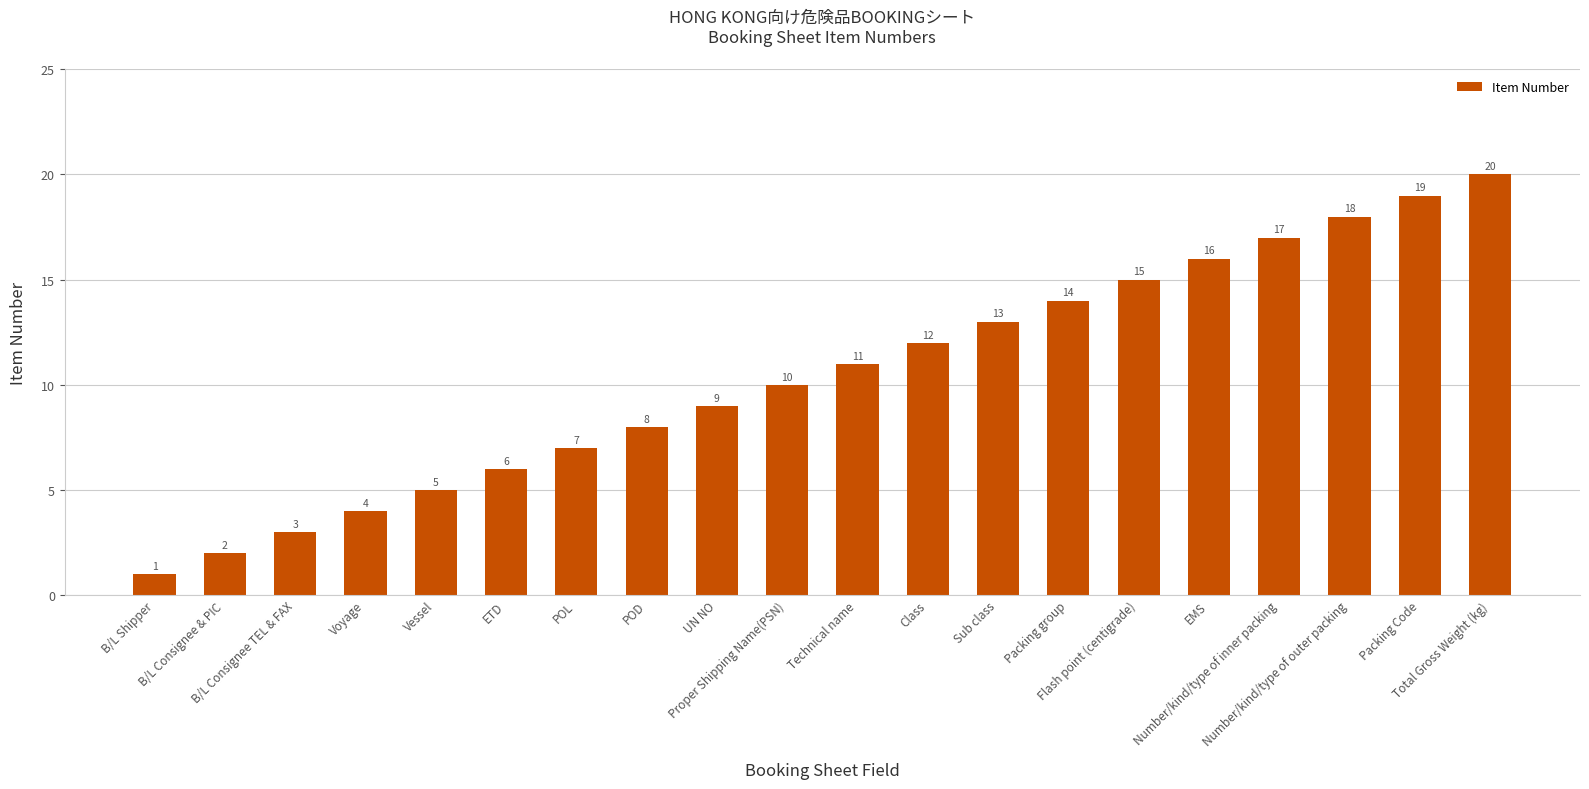

List the labels in order of value, largest first.

Total Gross Weight (kg), Packing Code, Number/kind/type of outer packing, Number/kind/type of inner packing, EMS, Flash point (centigrade), Packing group, Sub class, Class, Technical name, Proper Shipping Name(PSN), UN NO, POD, POL, ETD, Vessel, Voyage, B/L Consignee TEL & FAX, B/L Consignee & PIC, B/L Shipper